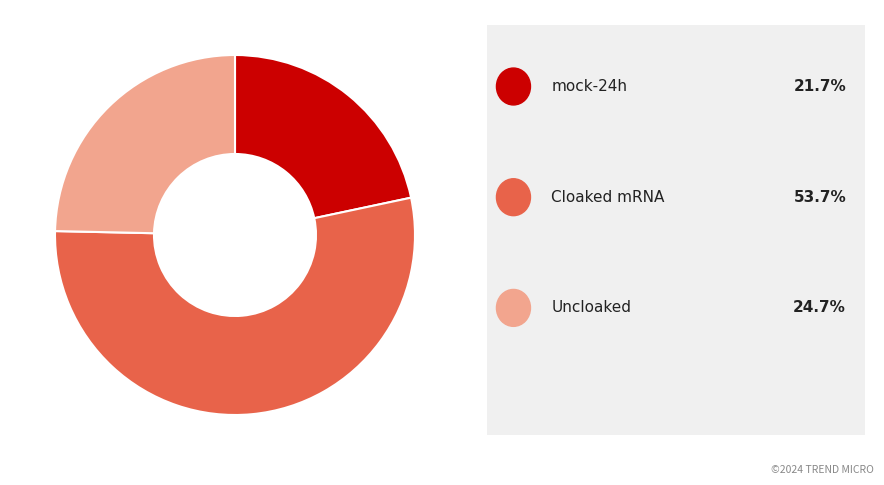

Does any single category account for the majority?

Yes